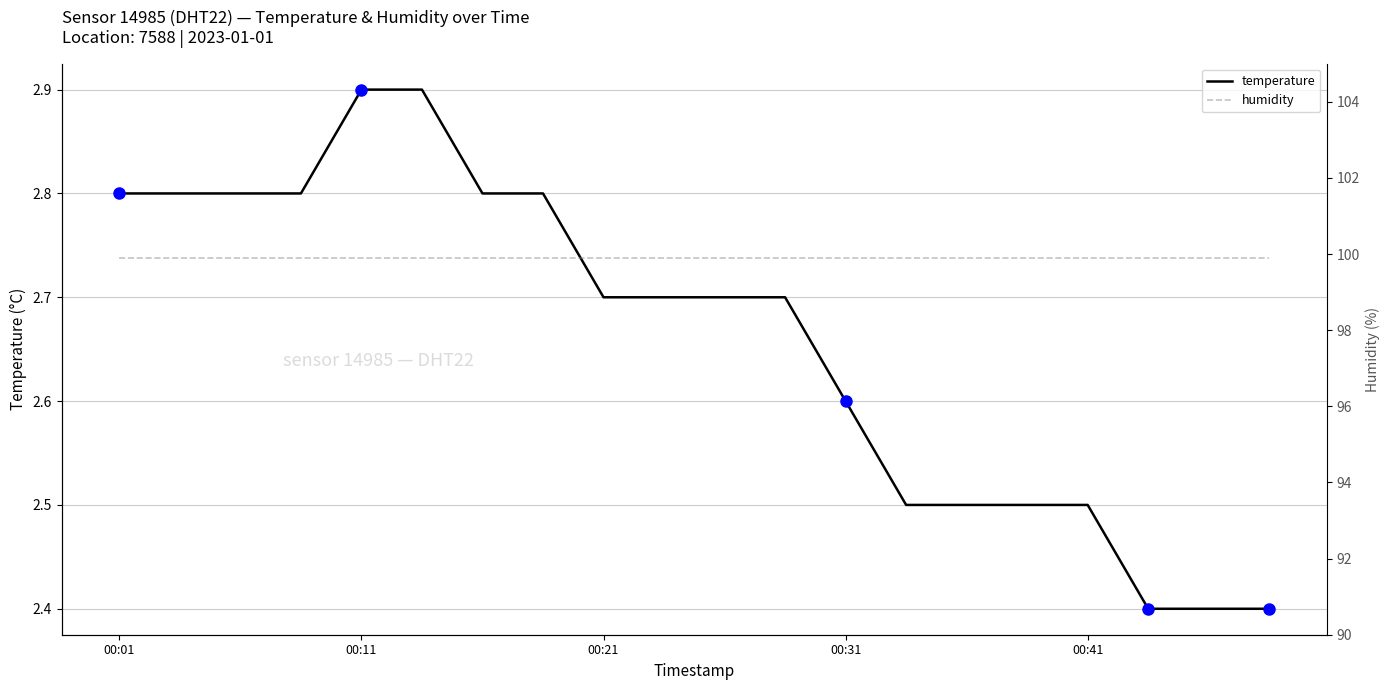

True or false: temperature has a value of 4.6 at 00:01.

False